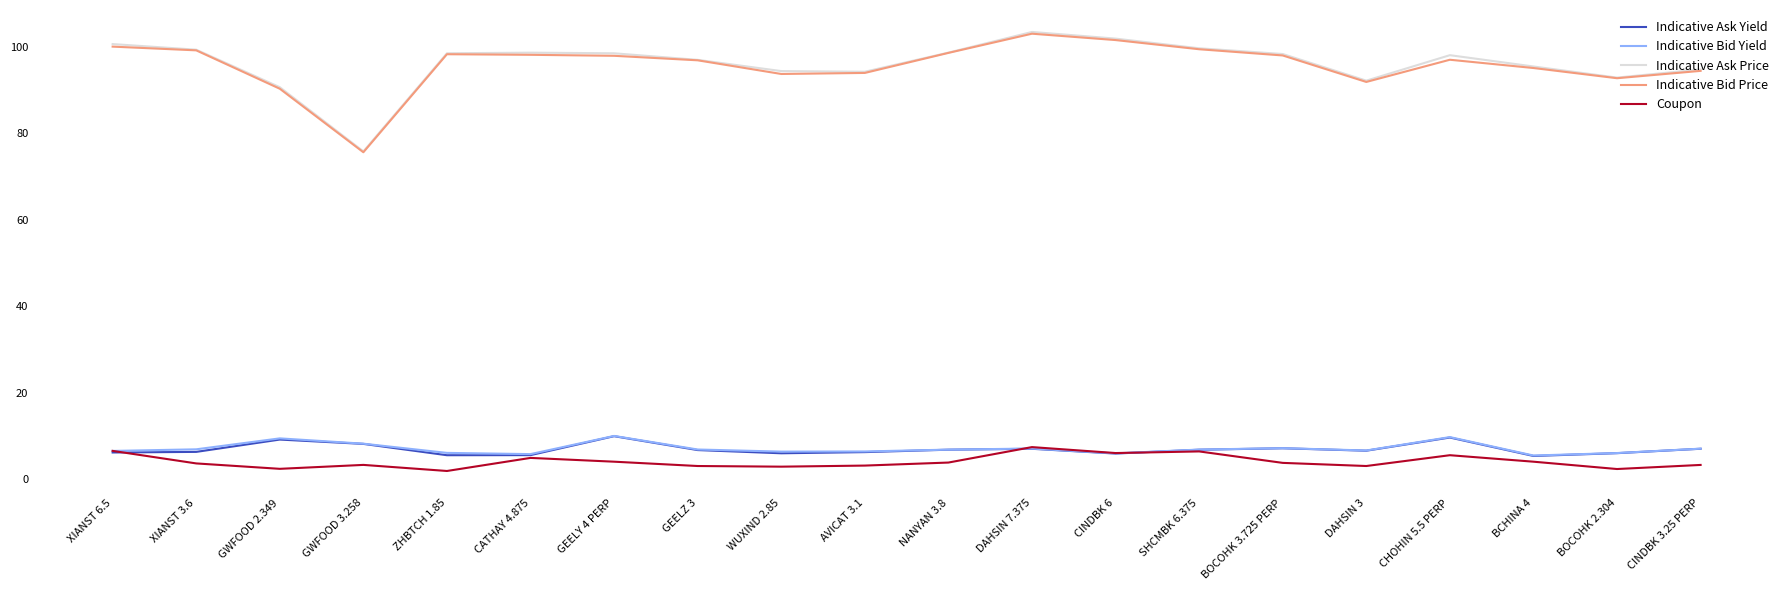

What is the minimum value for Indicative Ask Price?

75.8